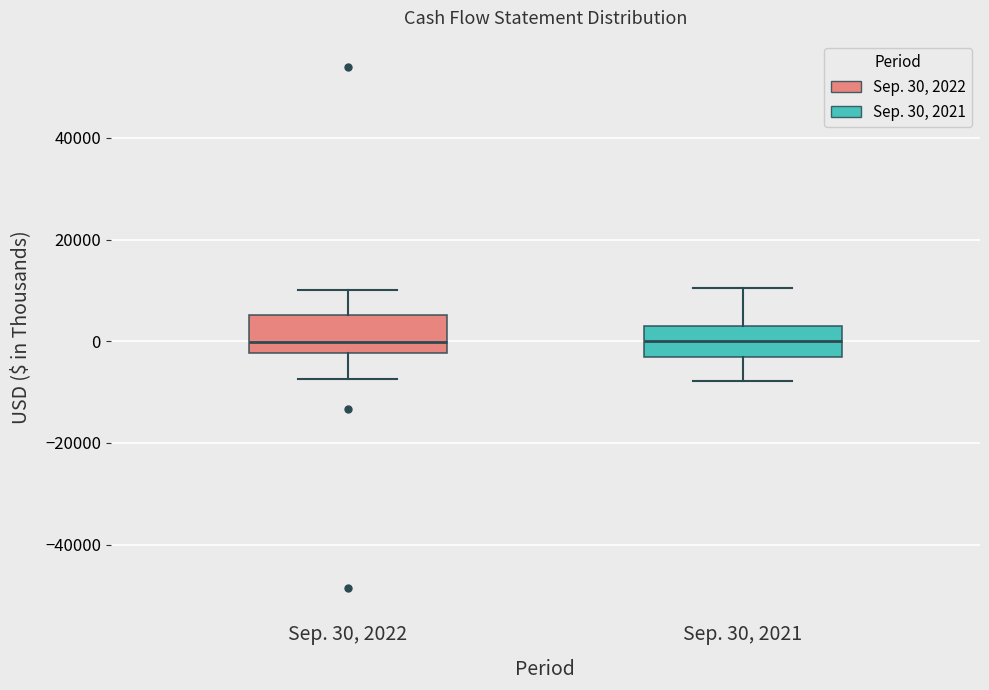

Reading left to right, read every box against the y-axis: the position of its median line, the range the box covers, and the ends of its whiskers. The values are not printed on the chart, so give them approximately, as read against the axis.

Sep. 30, 2022: median 0, box -2000 to 6000, whiskers -8000 to 10000
Sep. 30, 2021: median 0, box -4000 to 2000, whiskers -8000 to 10000